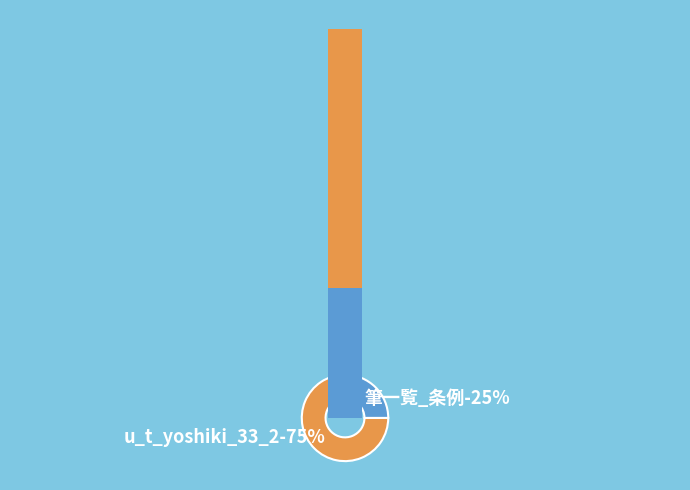

The u_t_yoshiki_33_2 slice represents 75% of the pie. True or false?

True